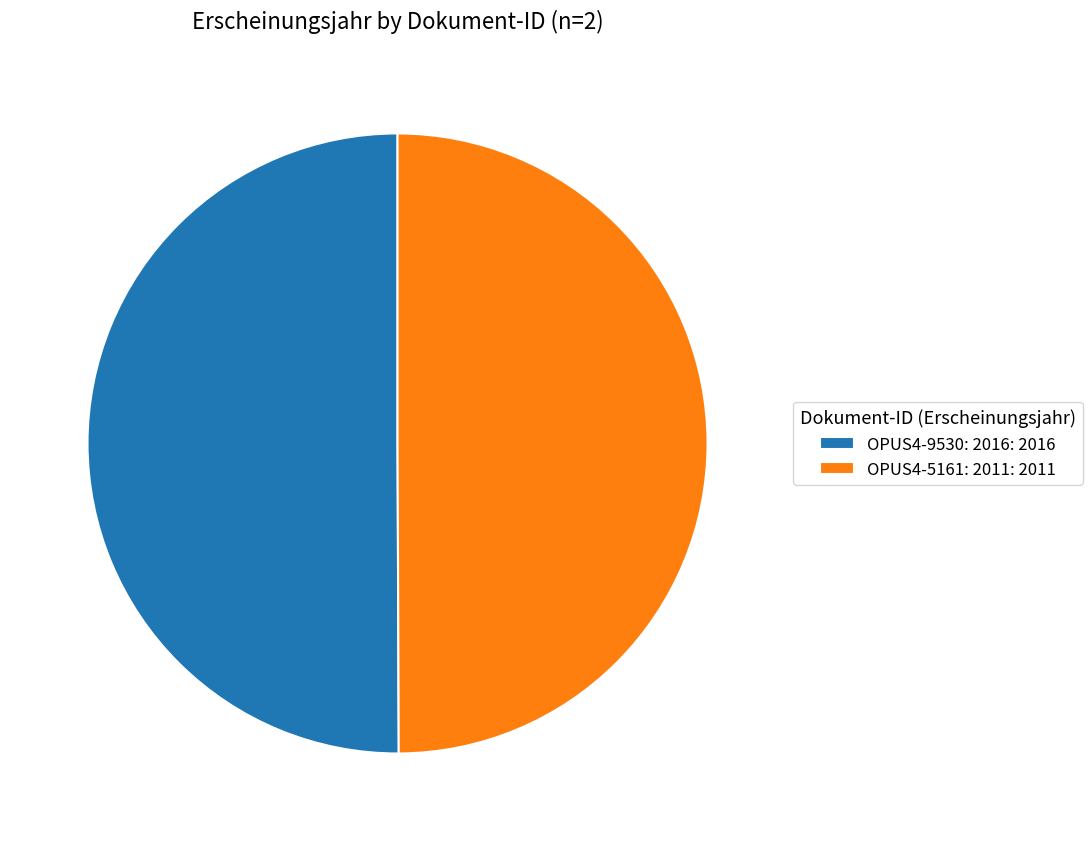

Approximately how many times larger is the value at OPUS4-5161: 2011: 2011 compared to OPUS4-9530: 2016: 2016?

1.0